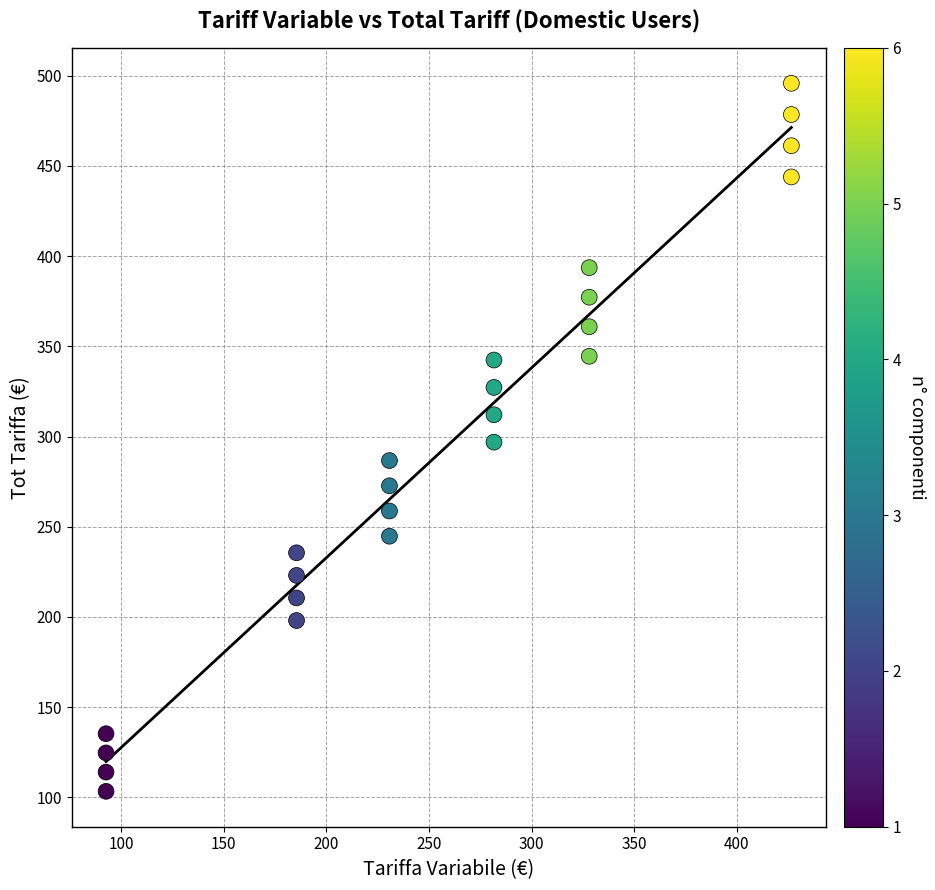

What is the range of X values (max minus min)?

333.7